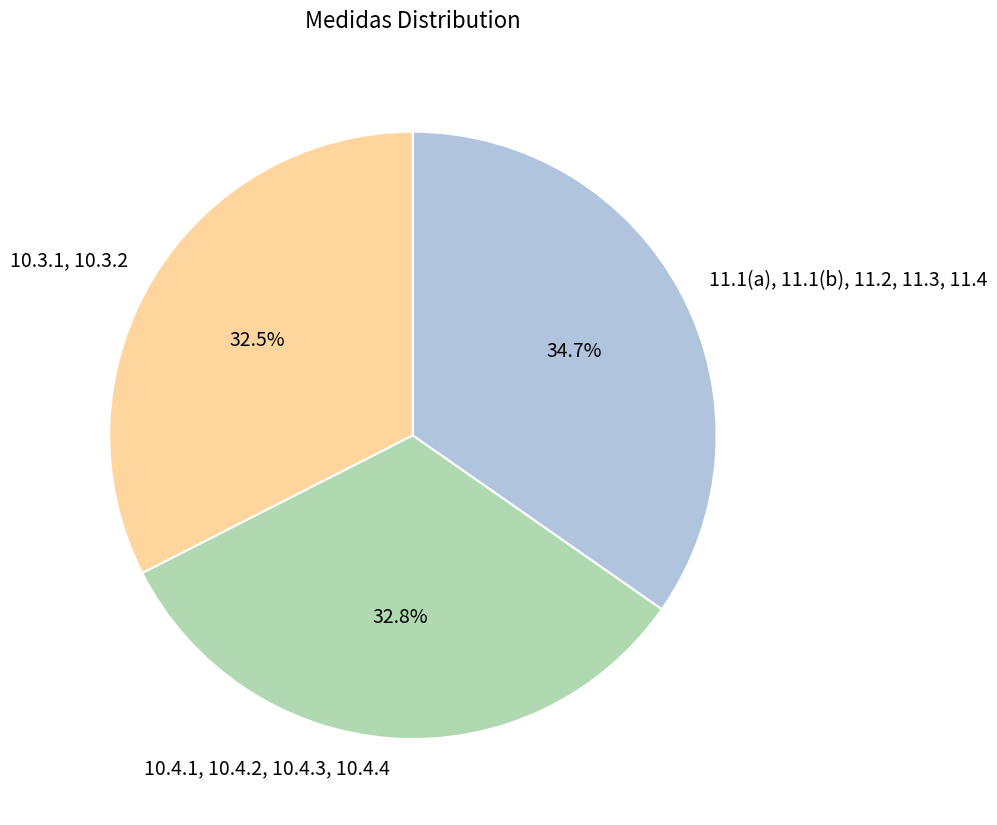

Approximately how many times larger is the value at 11.1(a), 11.1(b), 11.2, 11.3, 11.4 compared to 10.4.1, 10.4.2, 10.4.3, 10.4.4?

1.1